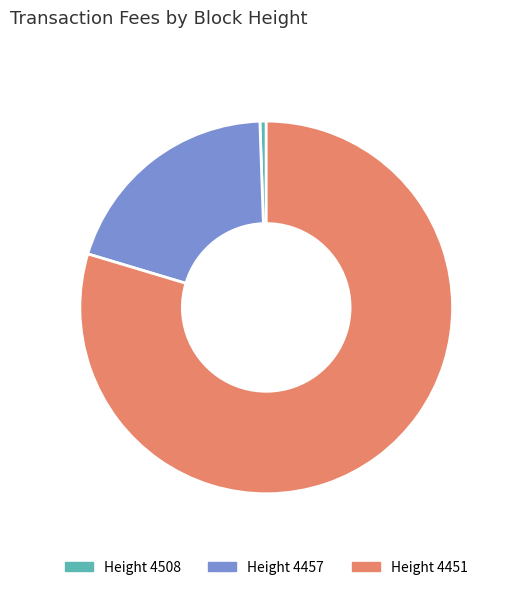

Which slice is the smallest?

4508